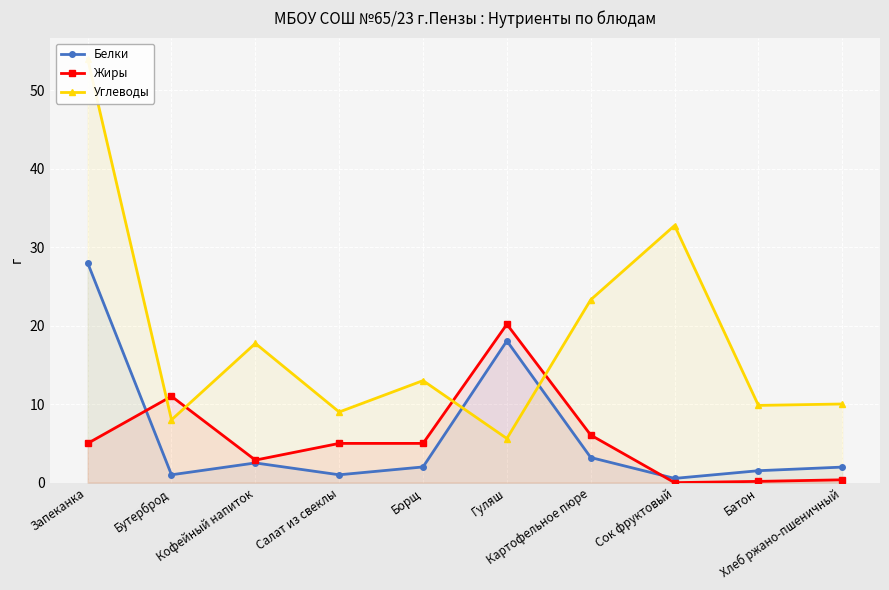

True or false: Жиры has more than 0 points higher than both neighbors.

True